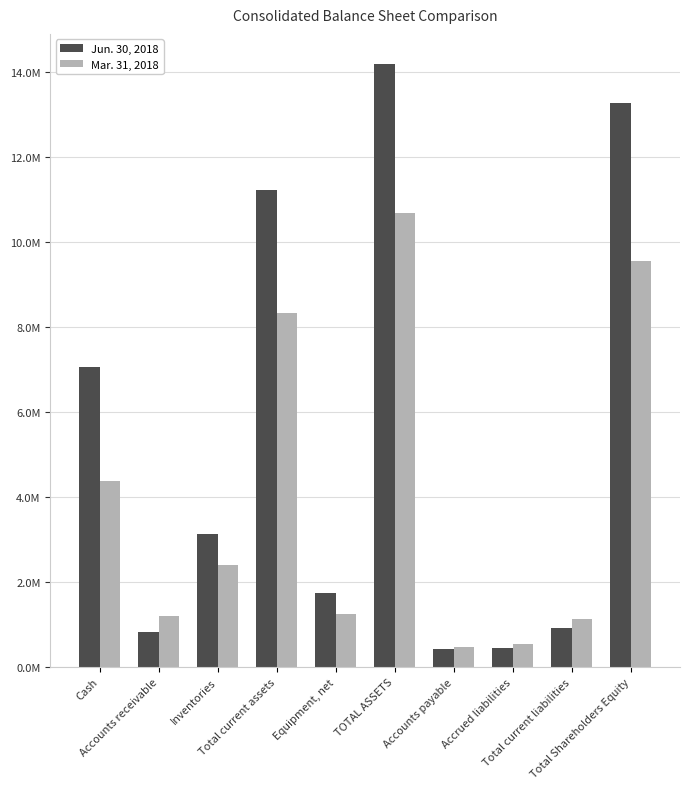

Read the Mar. 31, 2018 value at TOTAL ASSETS, to the nearest 50.

10672700